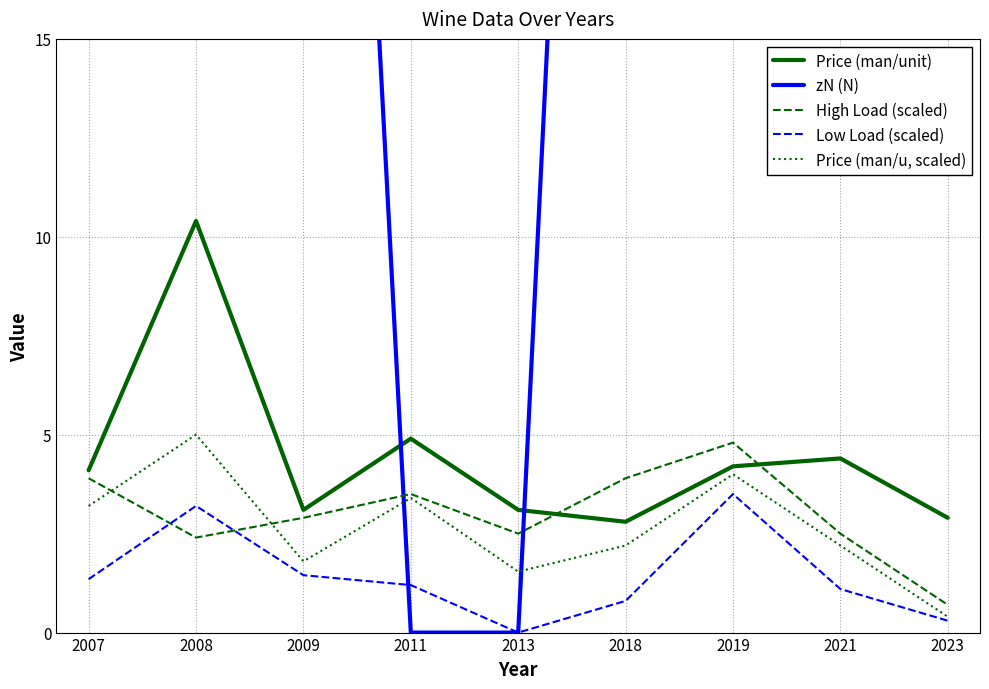

Is this an area chart (filled region under the line)?

No